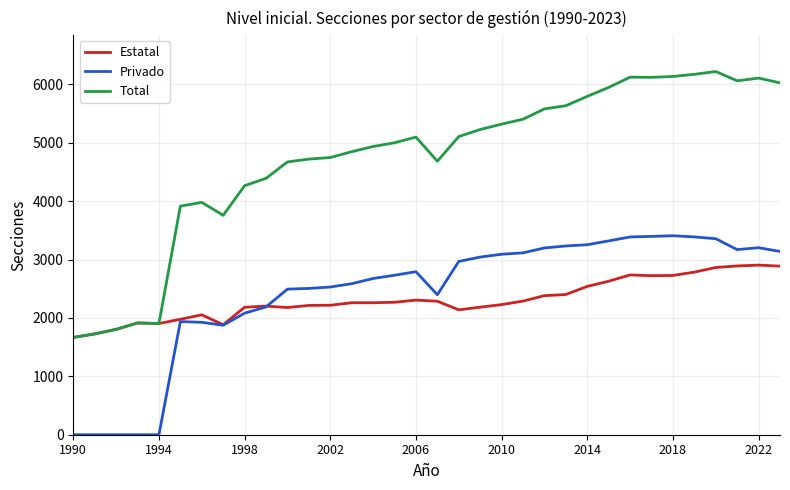

Rank the series by their maximum value, from highest to lowest.

Total, Privado, Estatal